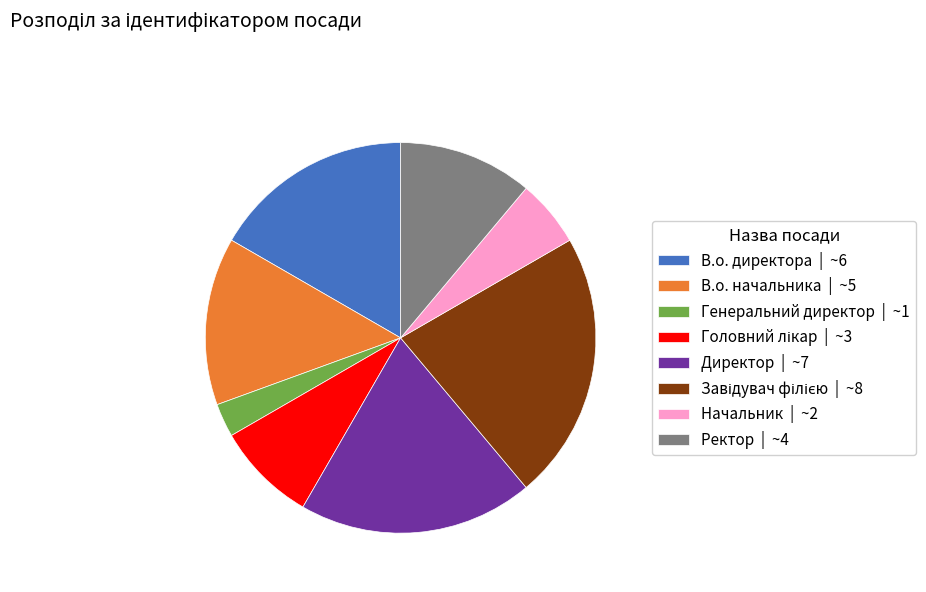

The Директор slice represents 28% of the pie. True or false?

False